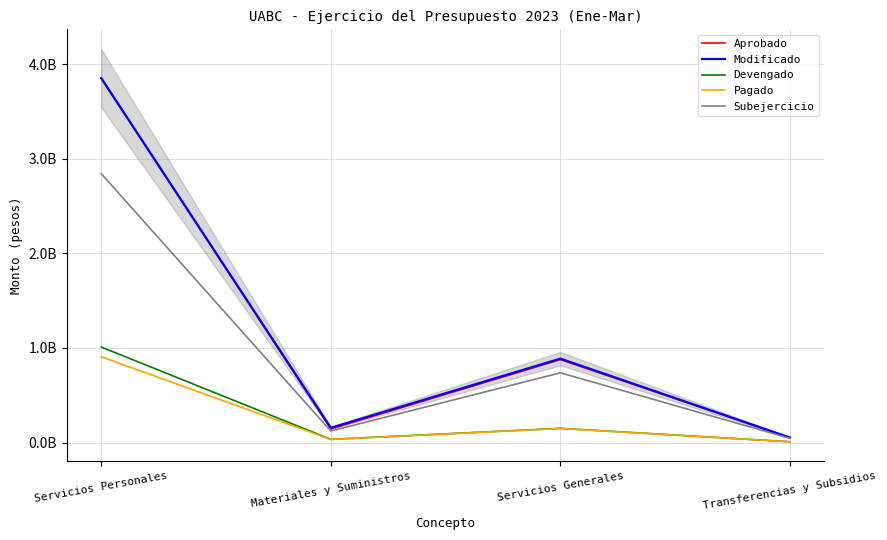

What is the sum of the Devengado values at Servicios Generales and Materiales y Suministros?

183775526